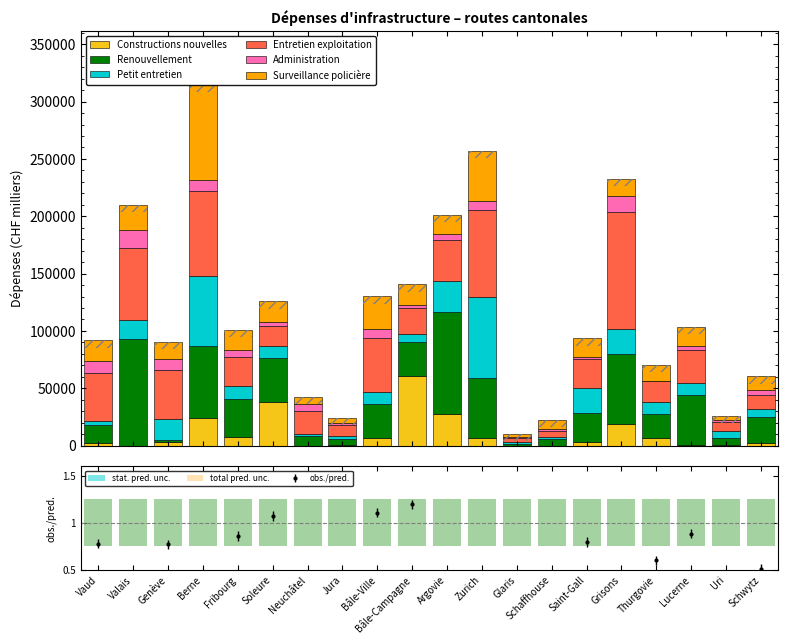

The value of Renouvellement at Neuchâtel is 4563. True or false?

False